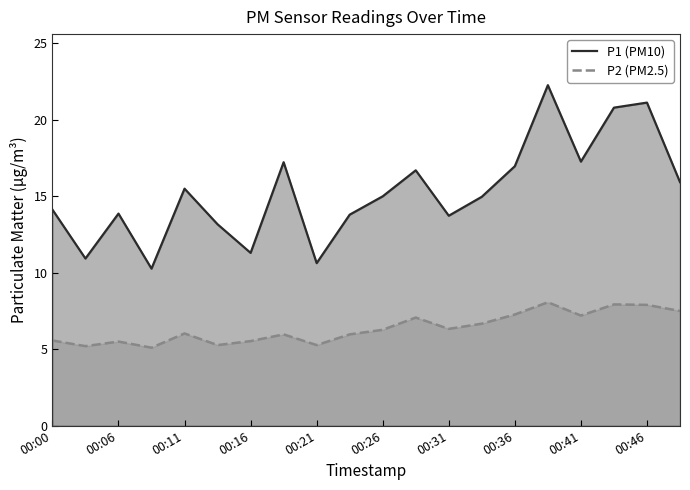

True or false: P1 (PM10) has a value of 4.8 at 00:46.

False